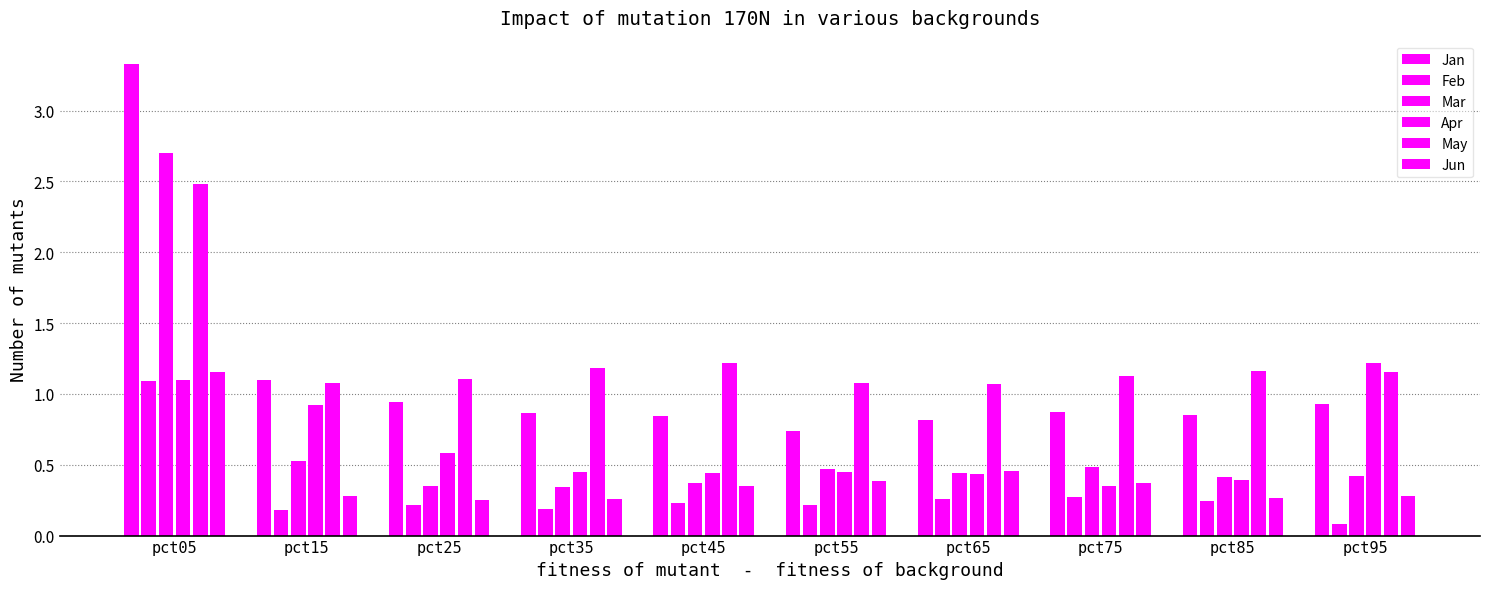

How many data points does each series have?

10